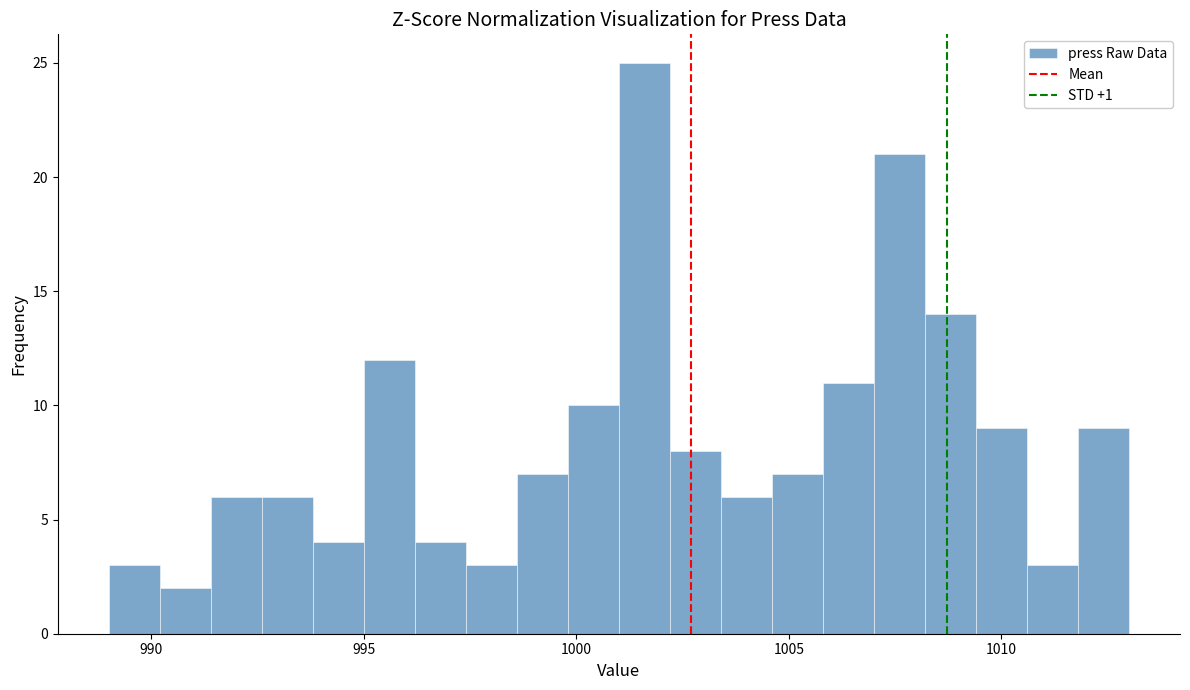

Around what value on the x-axis is the tallest bar? Give the approximate position of its centre, as read against the axis.

1001.5